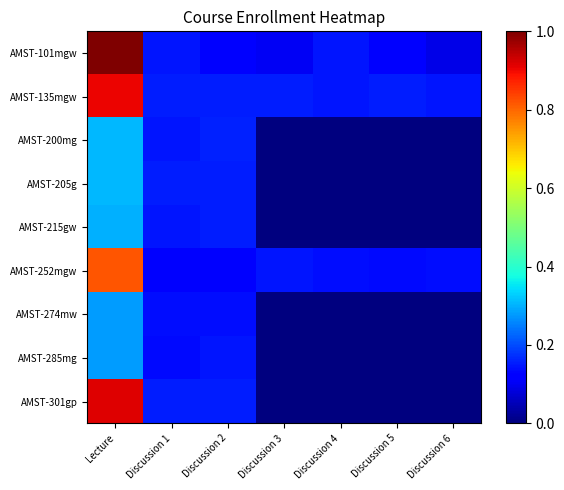

At how many categories does at least one series exceed 0?

7